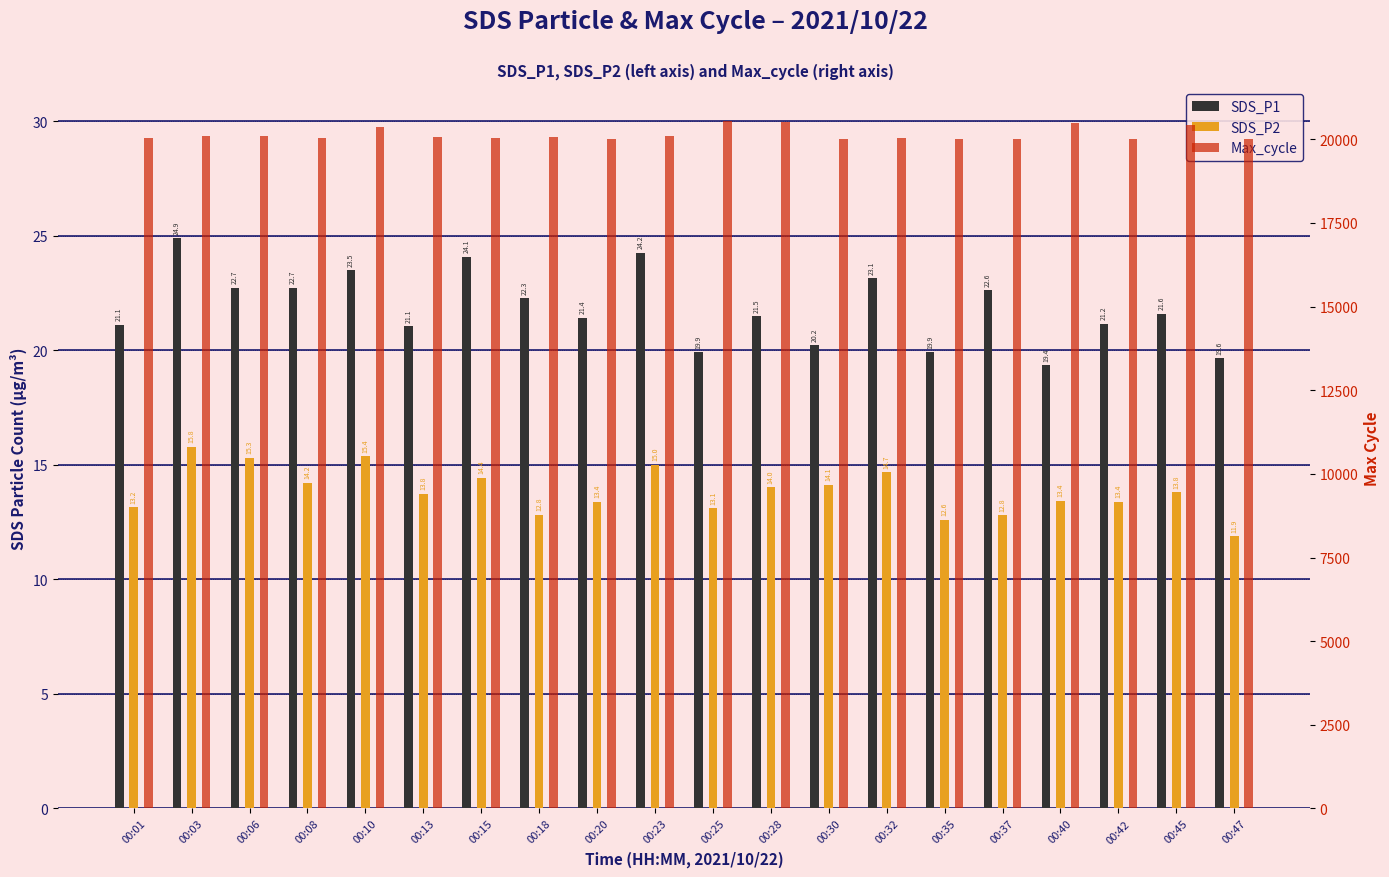

What is the difference between the highest and lowest values at 00:25?

20523.9